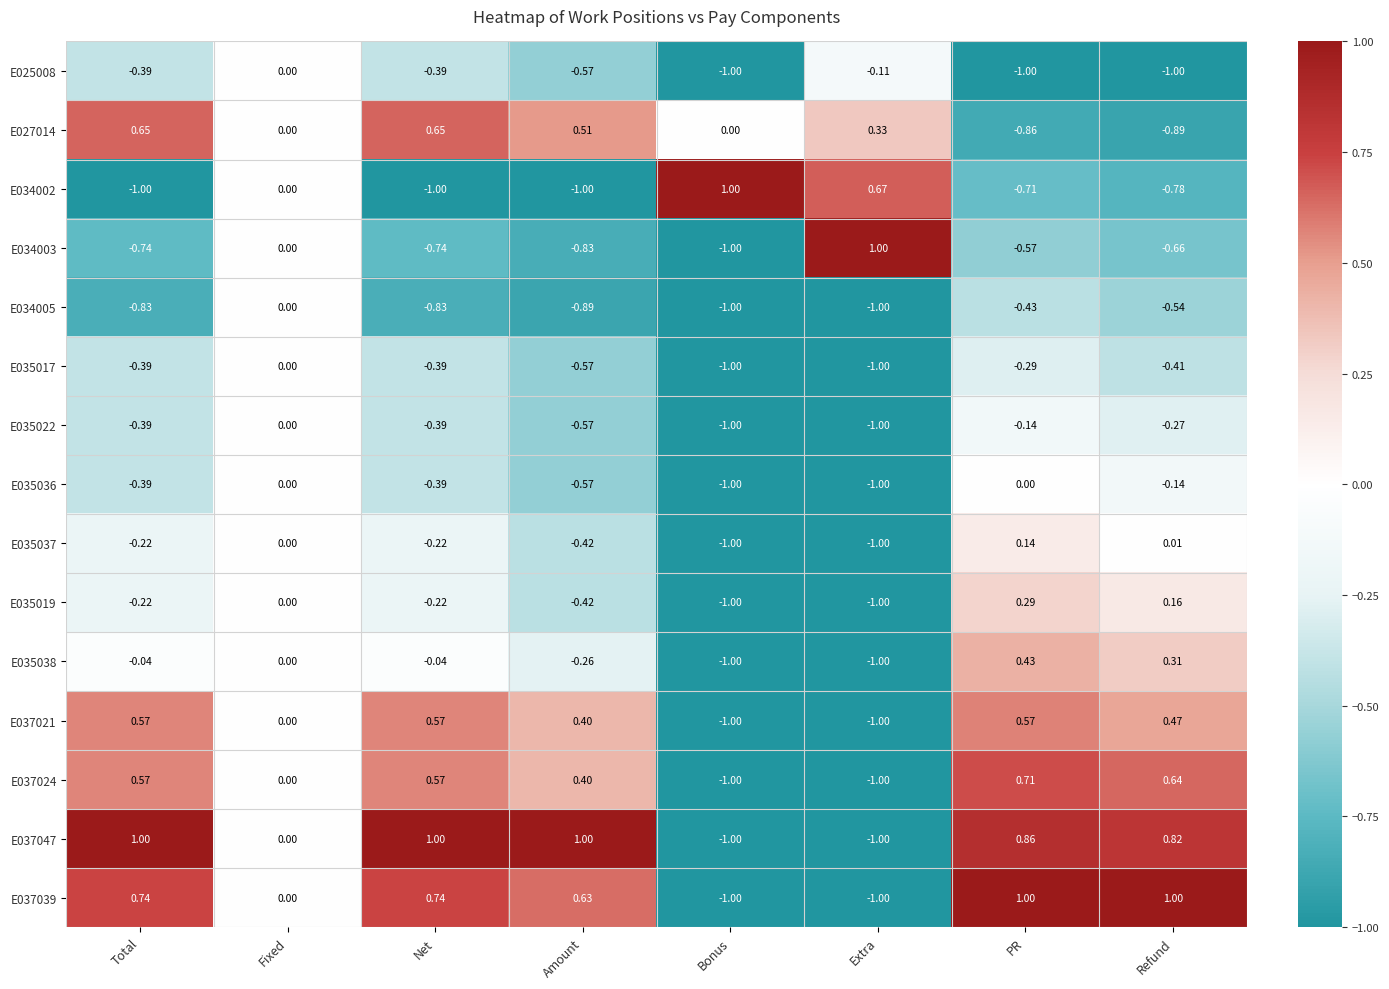

Is the value of E034005 at Fixed greater than the value of E035019 at PR?

No